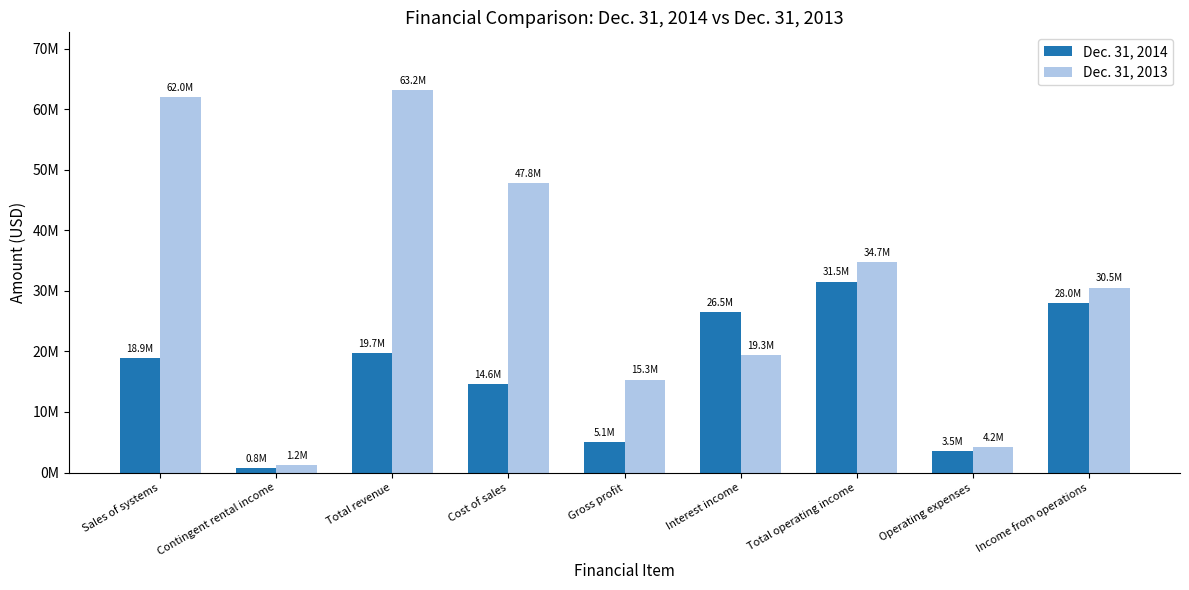

The Dec. 31, 2013 series shows 47847313 at Cost of sales. True or false?

True